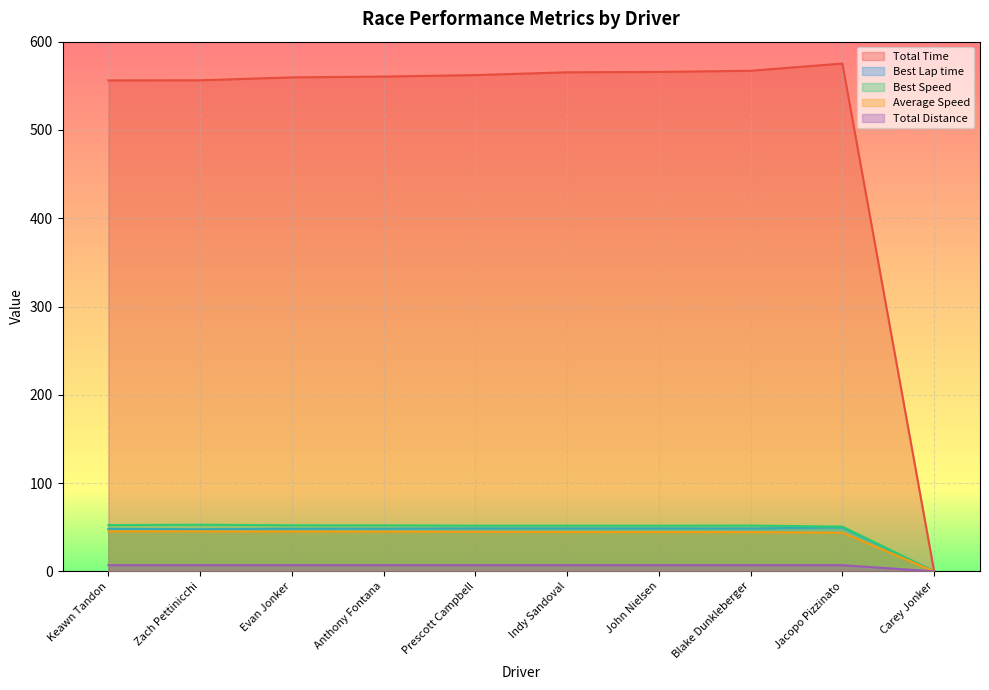

What are all the series names shown in the legend?

Total Time, Best Lap time, Best Speed, Average Speed, Total Distance